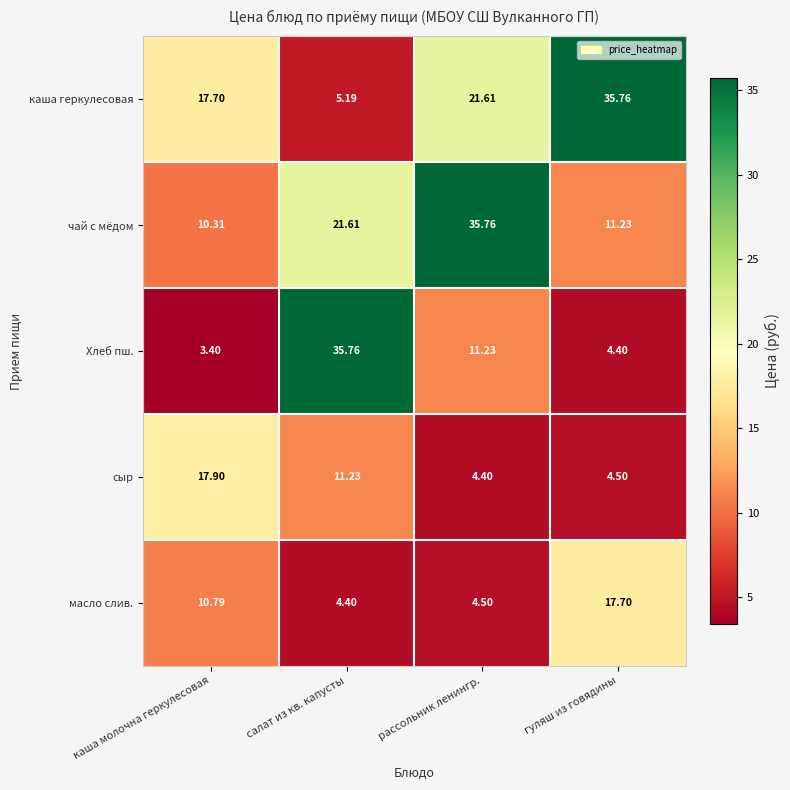

At which category does the chart reach its minimum across all series?

каша молочна геркулесовая